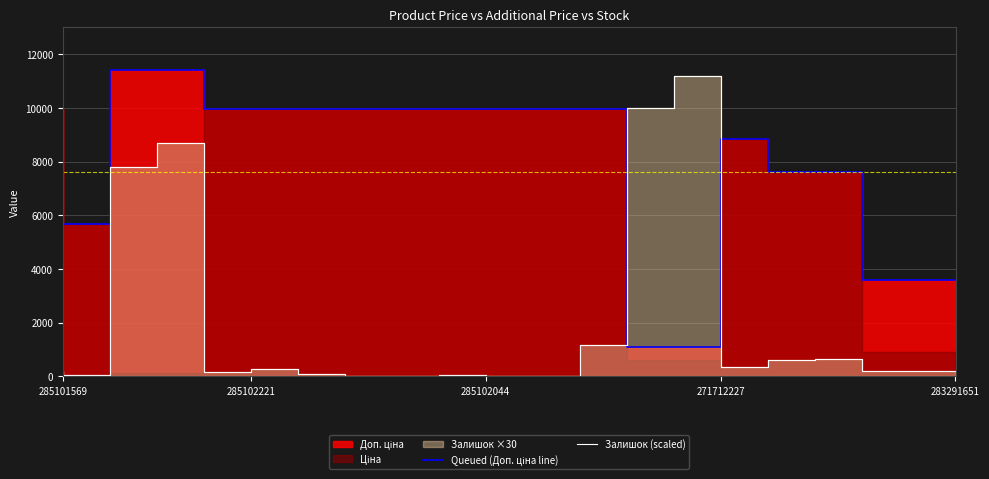

Where do Queued (Доп. ціна line) and Залишок (scaled) first cross each other?

12 and 13